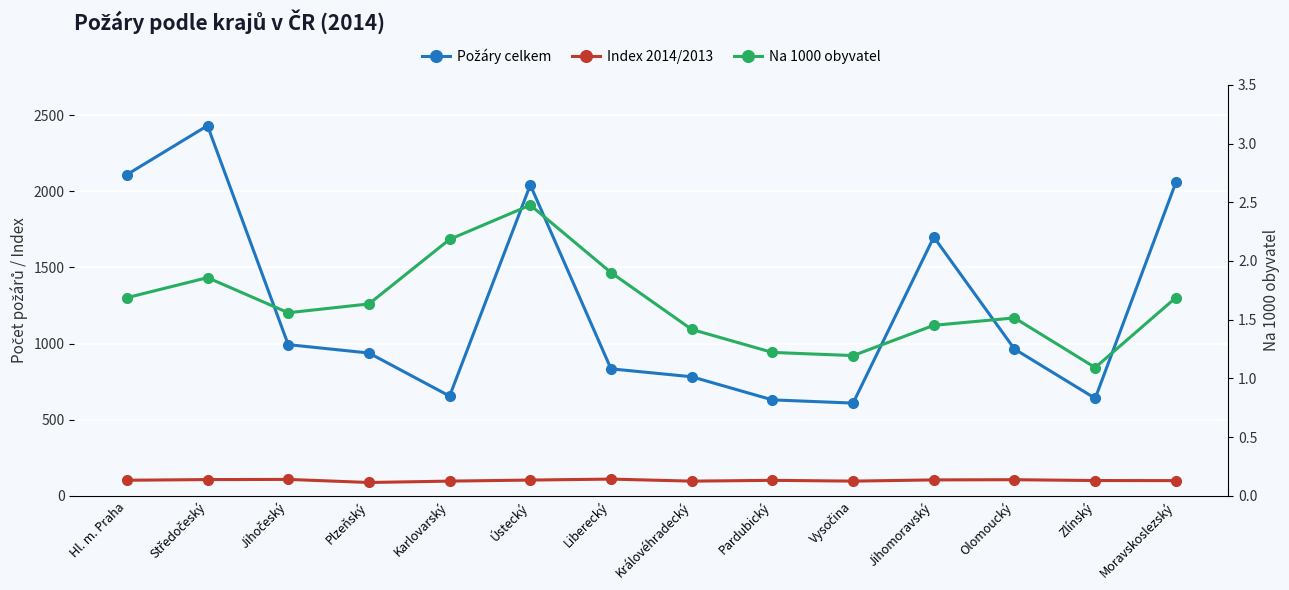

What is the difference between the second highest and second lowest values in the Index 2014/2013 series?

11.4